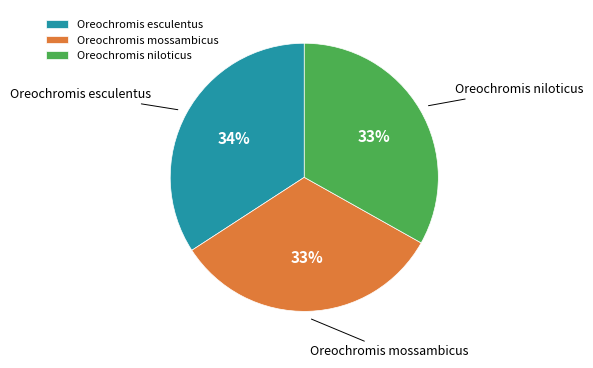

What percentage is the Oreochromis esculentus slice, to the nearest percent?

34%